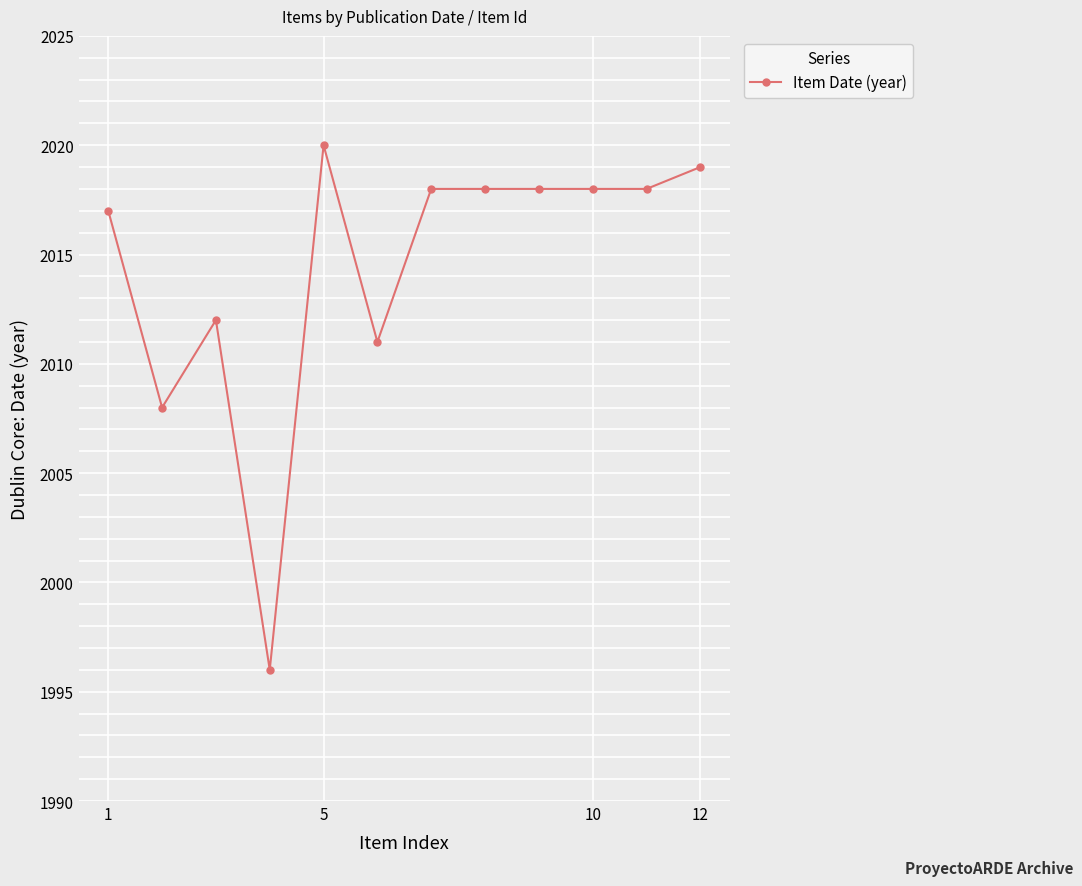

What is the minimum value shown in the chart?

1996